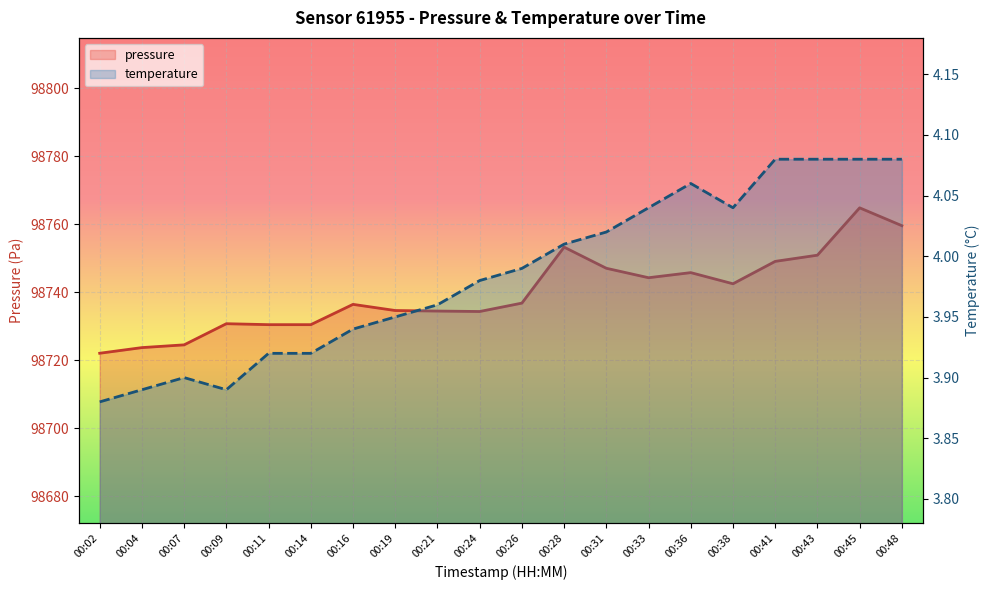

What is the value of the pressure point at the 15th from the left?

98745.8